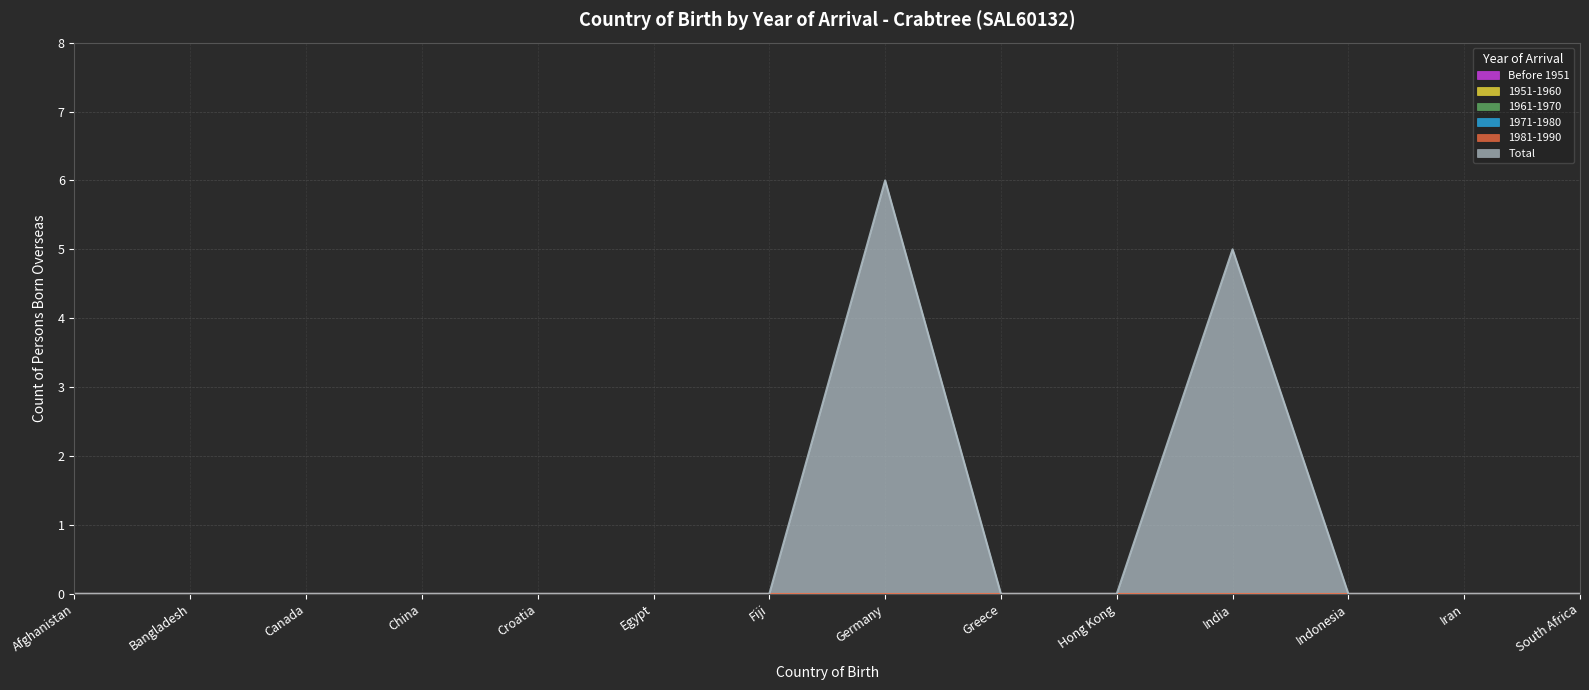

How many lines are shown in the chart?

6